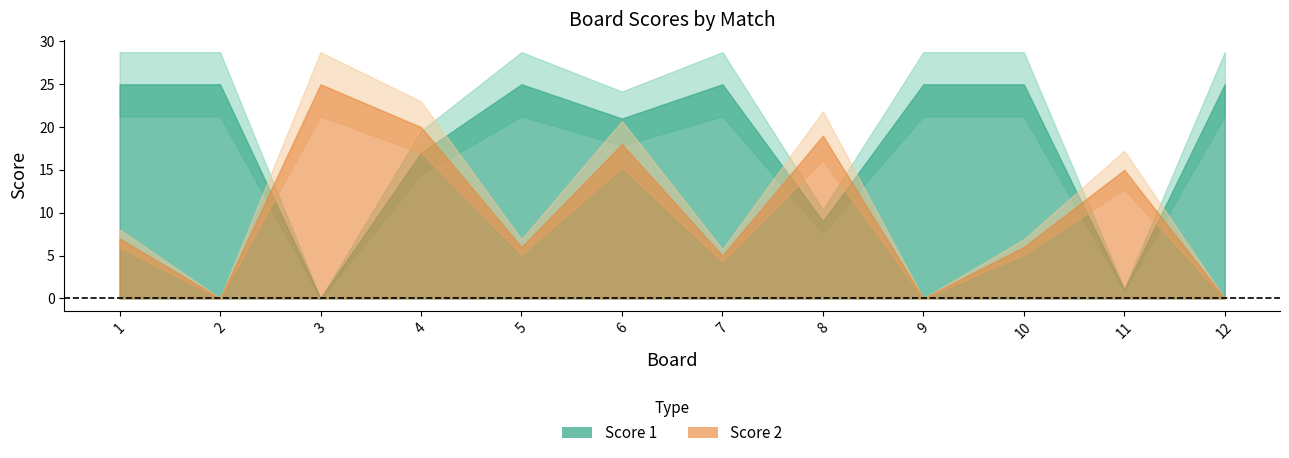

Where is the first local minimum for Score 2?

2